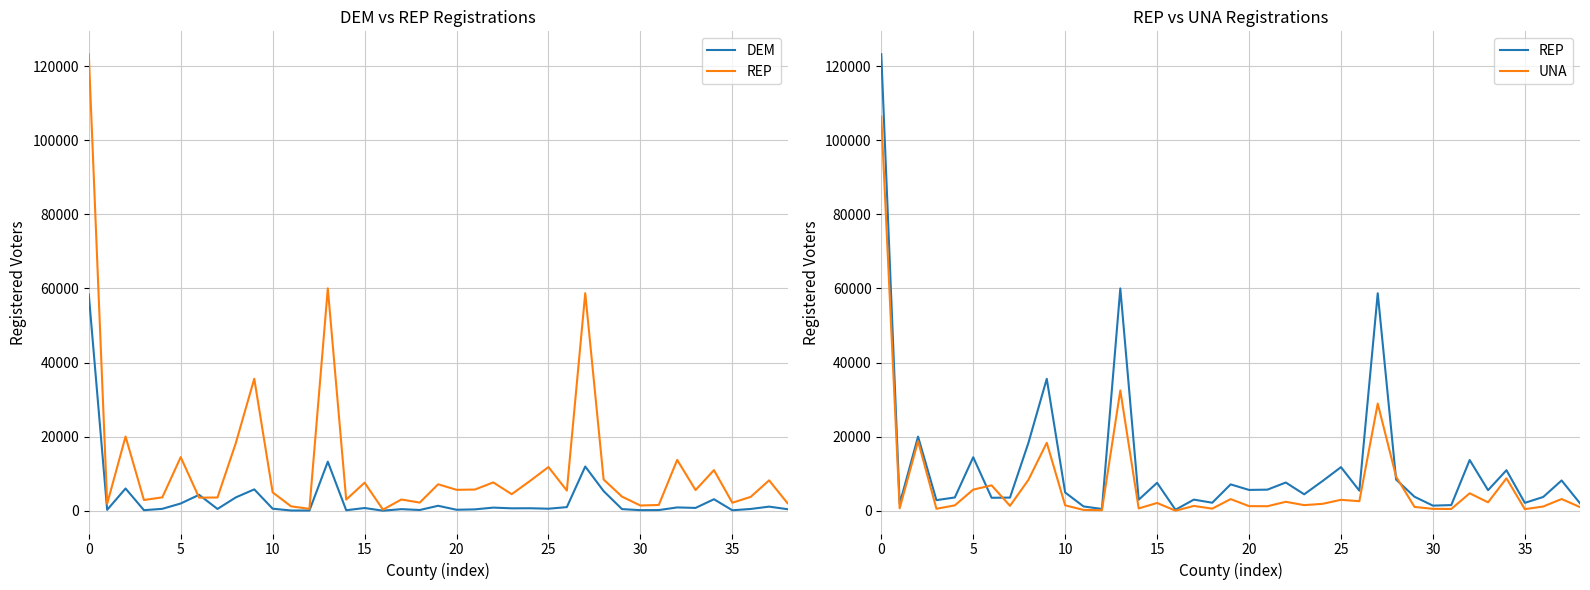

True or false: UNA has a value of 181 at 30.

False